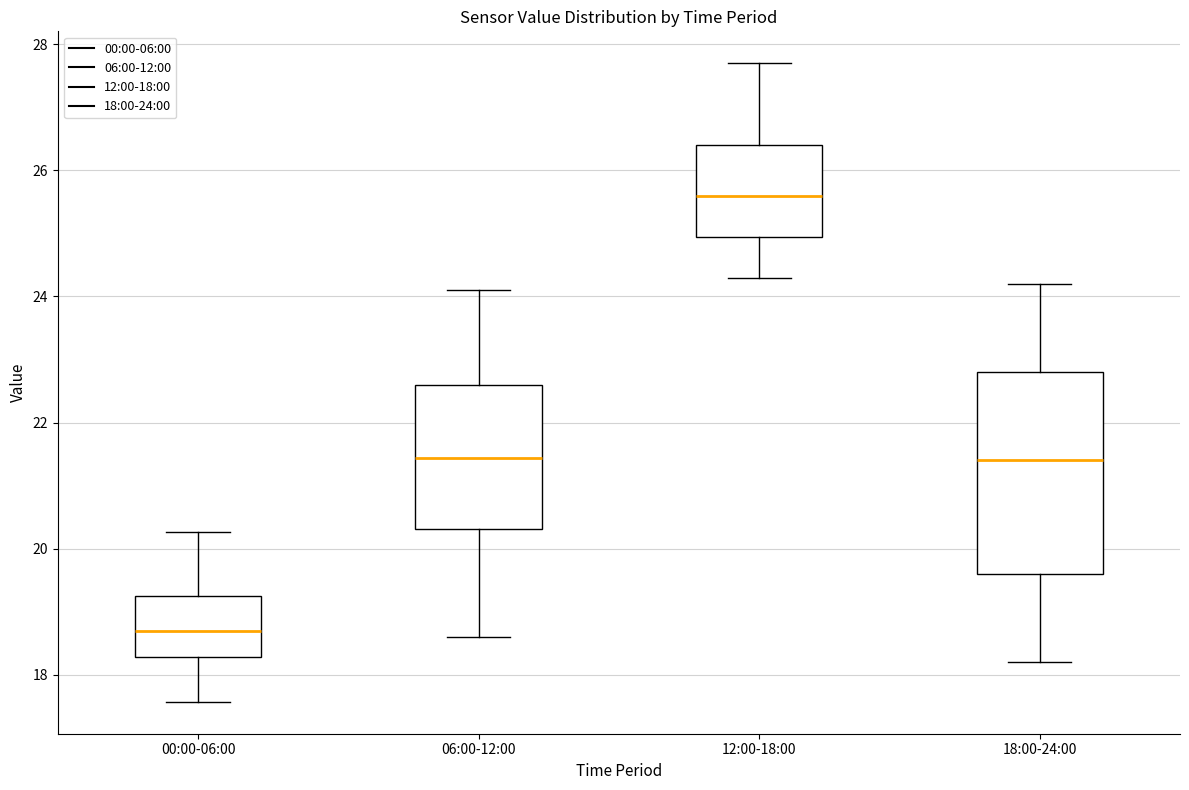

Where does the lower whisker of the box for 06:00-12:00 end on the y-axis? The values are not printed on the chart, so give them approximately, as read against the axis.

18.6